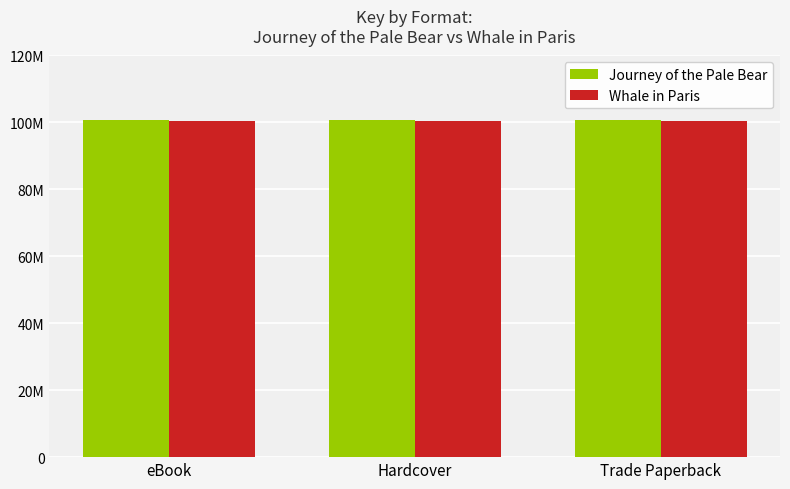

Reading left to right, list all the values displayed in this chart.

Journey of the Pale Bear: eBook=100663226	Hardcover=100663226	Trade Paperback=100663226
Whale in Paris: eBook=100355678	Hardcover=100355678	Trade Paperback=100355678